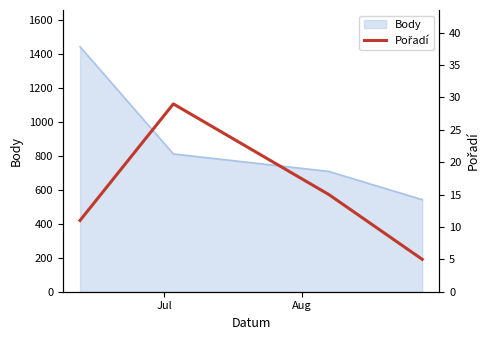

How many points are higher than both their immediate neighbors (excluding endpoints)?

1